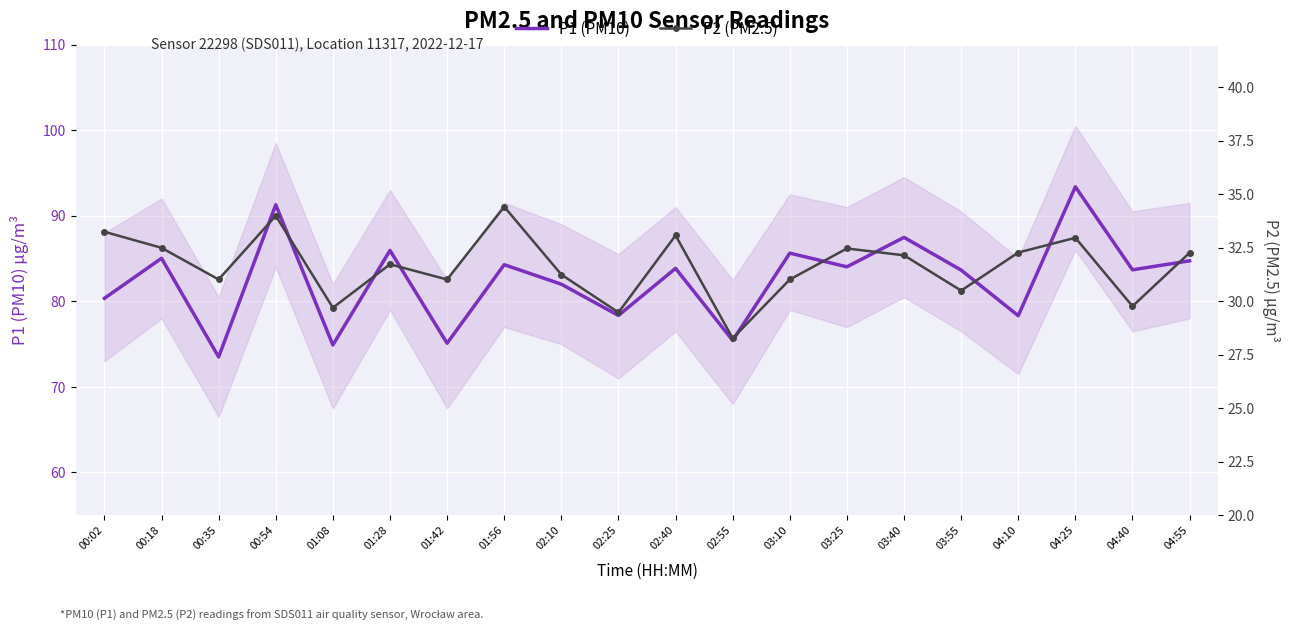

Reading left to right, transcribe all the data shown in this chart.

P1 (PM10): 80.3	85.0	73.5	91.3	74.9	86.0	75.1	84.3	82.0	78.3	83.8	75.4	85.6	84.0	87.5	83.7	78.3	93.4	83.7	84.7
P2 (PM2.5): 33.2	32.5	31.0	34.0	29.7	31.7	31.0	34.4	31.2	29.5	33.1	28.3	31.0	32.5	32.1	30.5	32.3	33.0	29.8	32.3